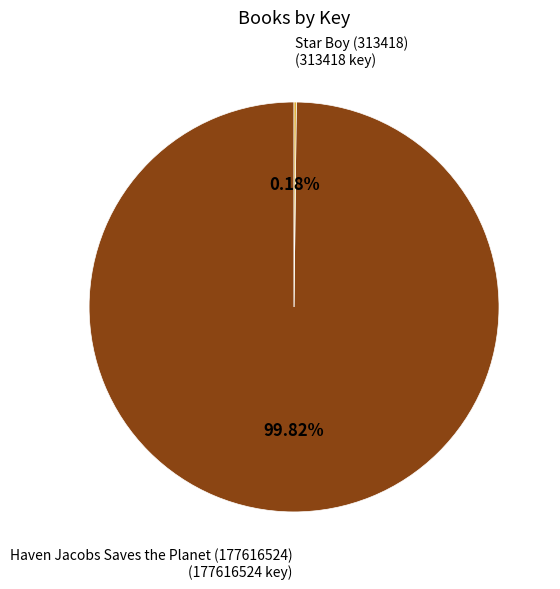

Is there any slice that represents more than half of the pie?

Yes